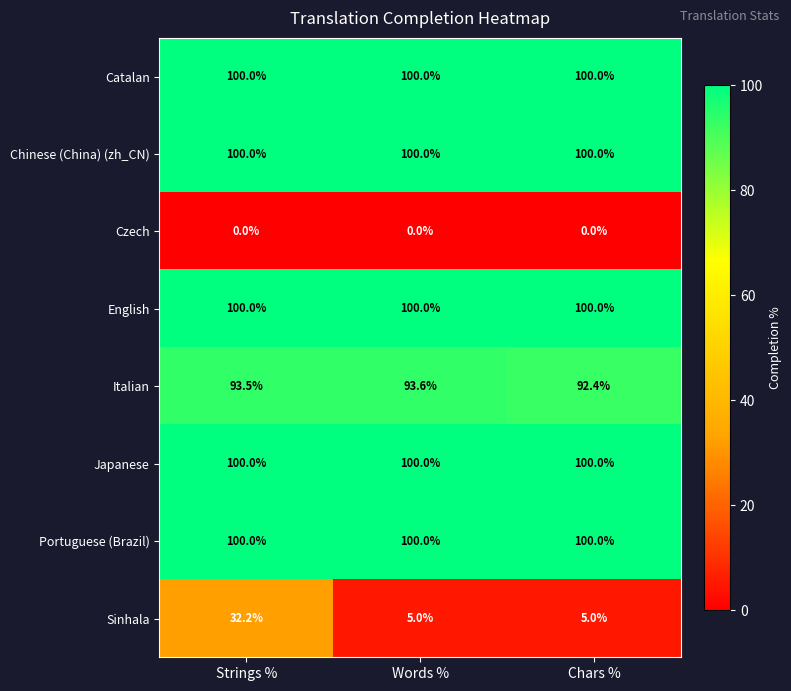

Where is Italian nearest to the value 93?

Strings %